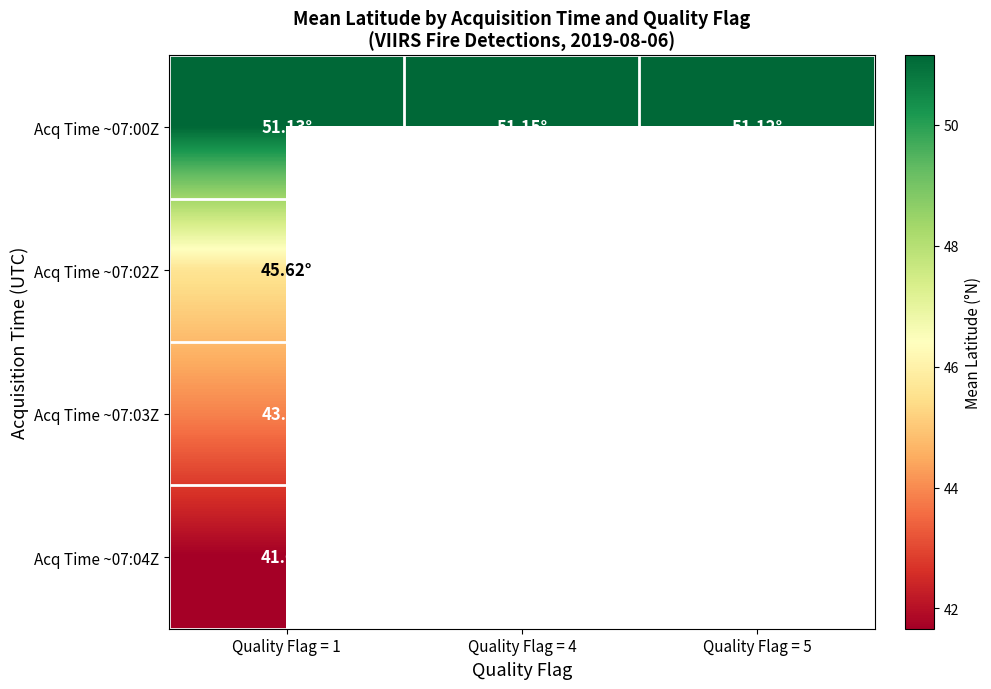

What is the greatest value displayed?

51.1